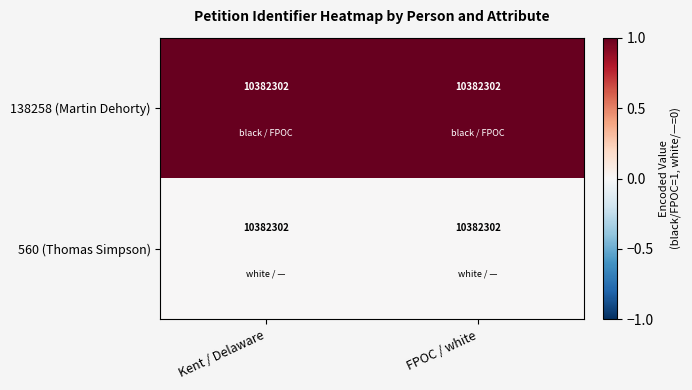

Reading left to right, transcribe all the data shown in this chart.

138258 (Martin Dehorty): Kent / Delaware=10382302	FPOC / white=10382302
560 (Thomas Simpson): Kent / Delaware=10382302	FPOC / white=10382302